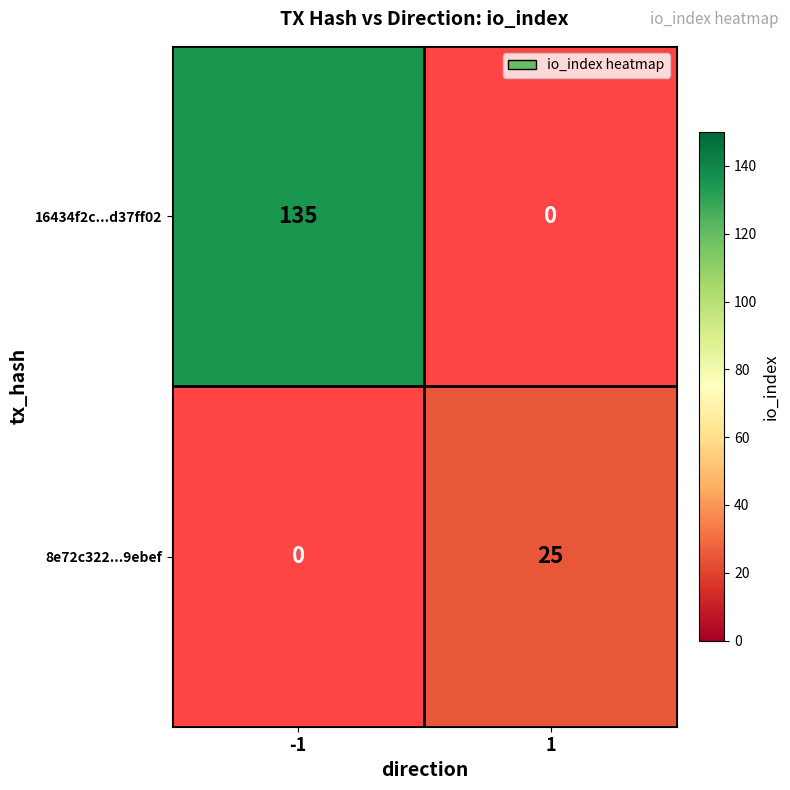

The 16434f2c...d37ff02 series shows 50 at -1. True or false?

False